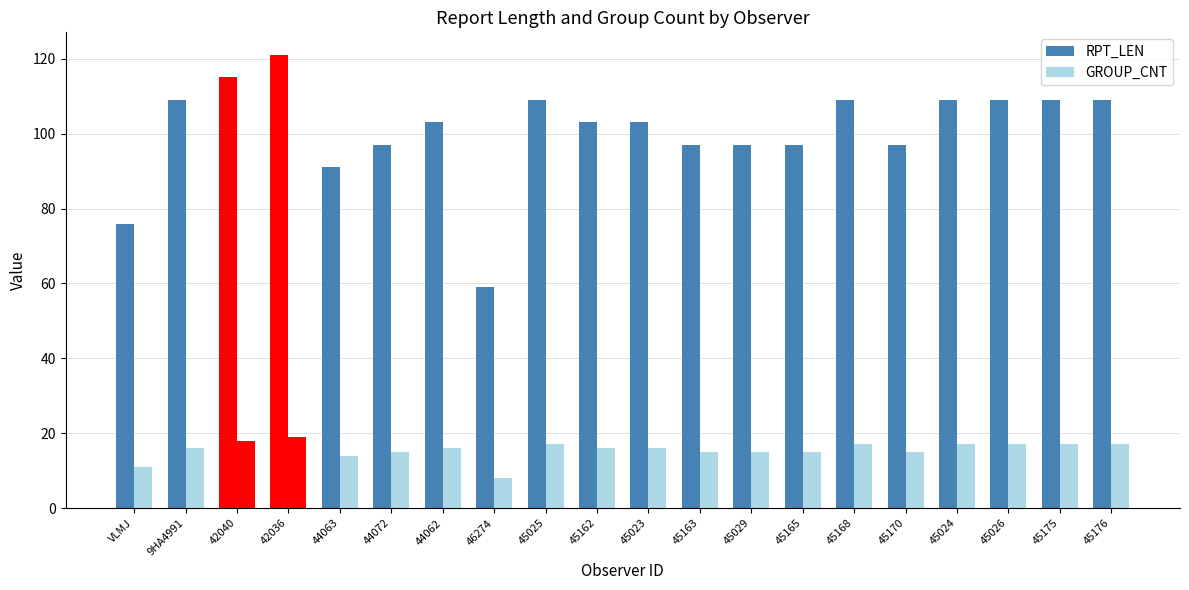

Rank the series at 46274 from lowest to highest value.

GROUP_CNT, RPT_LEN